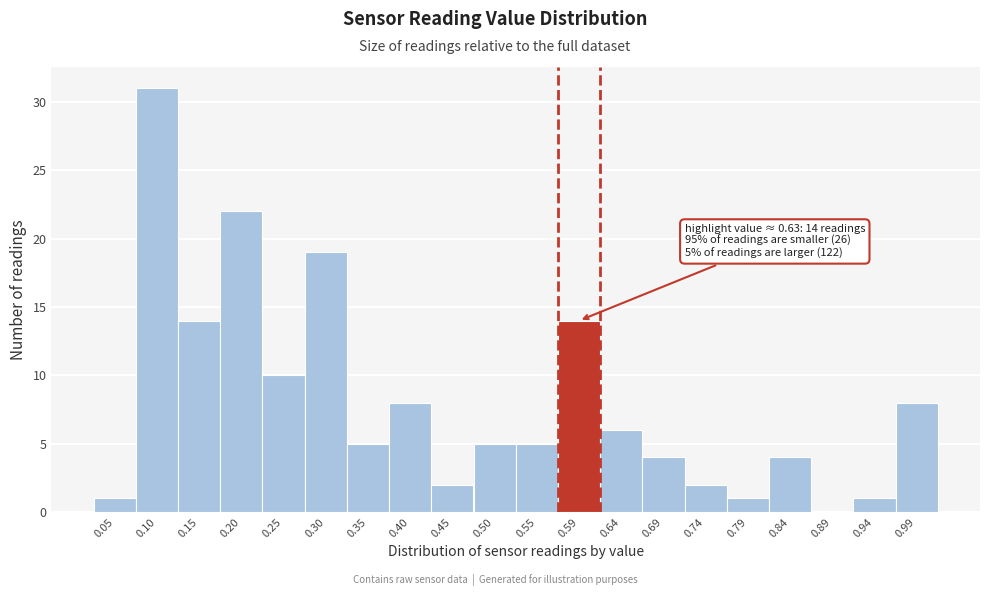

Reading right to left, extract all data points from this chart.

0.99=8	0.94=1	0.89=0	0.84=4	0.79=1	0.74=2	0.69=4	0.64=6	0.59=14	0.55=5	0.50=5	0.45=2	0.40=8	0.35=5	0.30=19	0.25=10	0.20=22	0.15=14	0.10=31	0.05=1